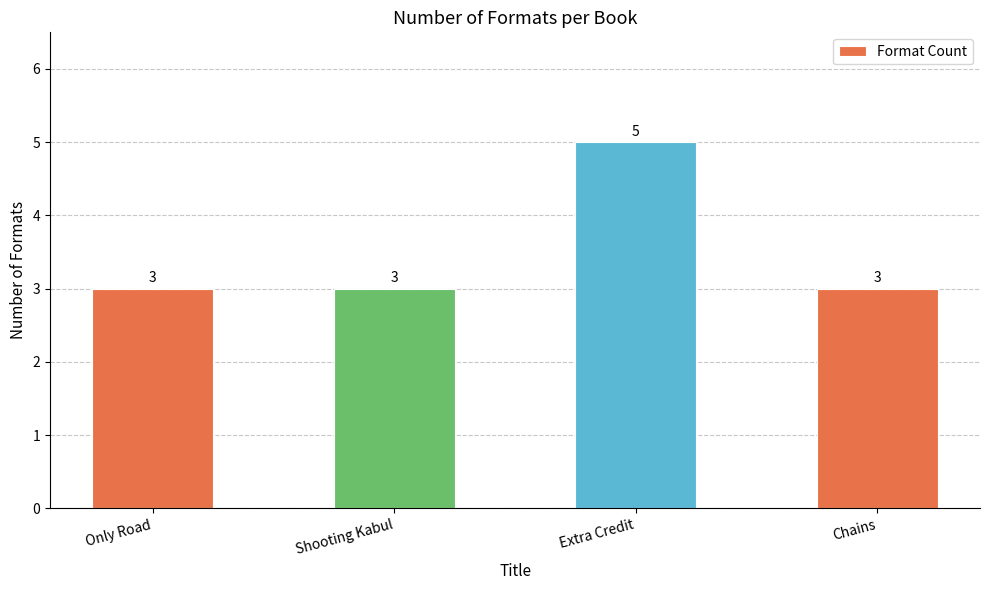

What is the greatest value displayed?

5